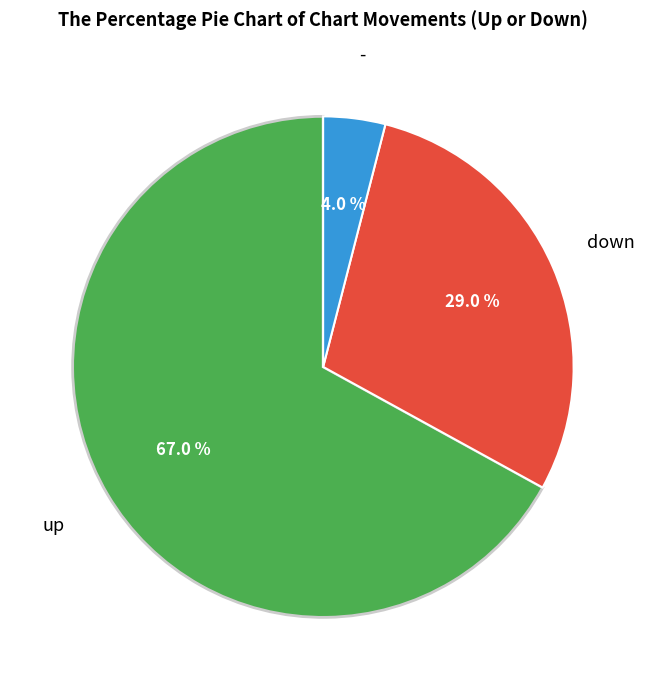

Does any single category account for the majority?

Yes